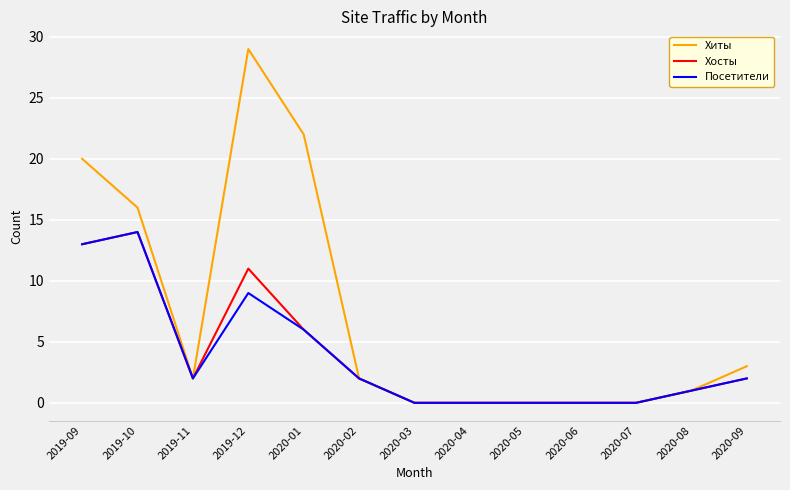

What is the difference between the highest and lowest values at 2020-01?

16